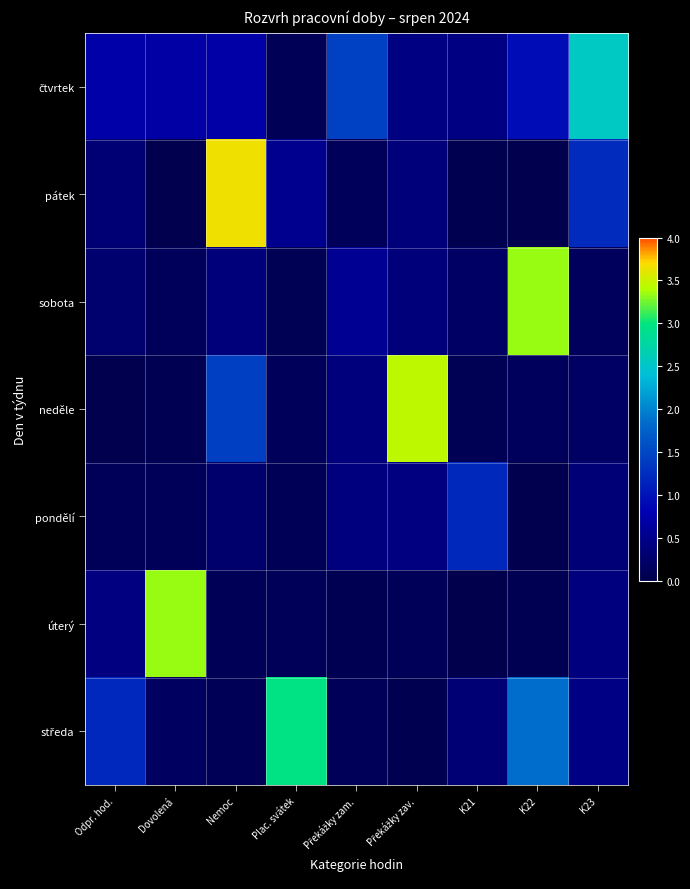

Between Odpr. hod. and Nemoc, which is larger?

Odpr. hod.